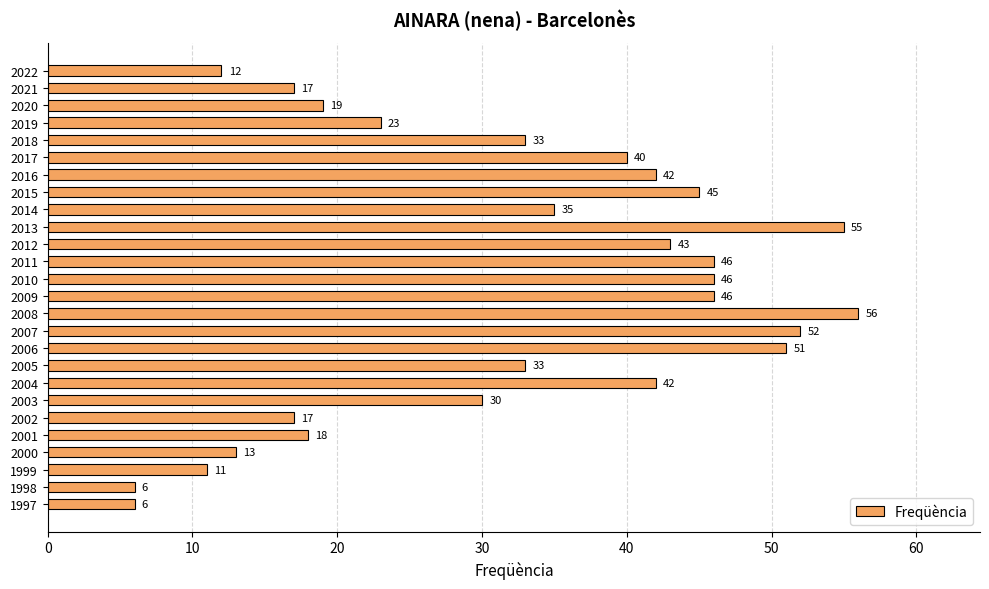

What is the sum of all values?

837